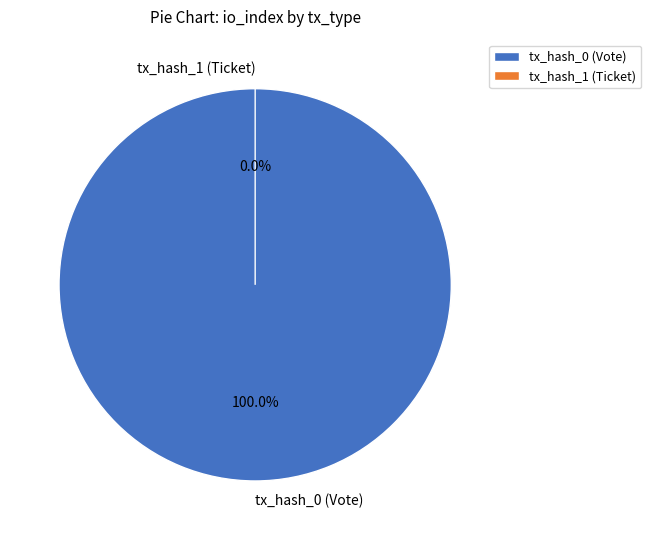

Do tx_hash_1 (Ticket) and tx_hash_0 (Vote) together represent more than half of the pie?

Yes